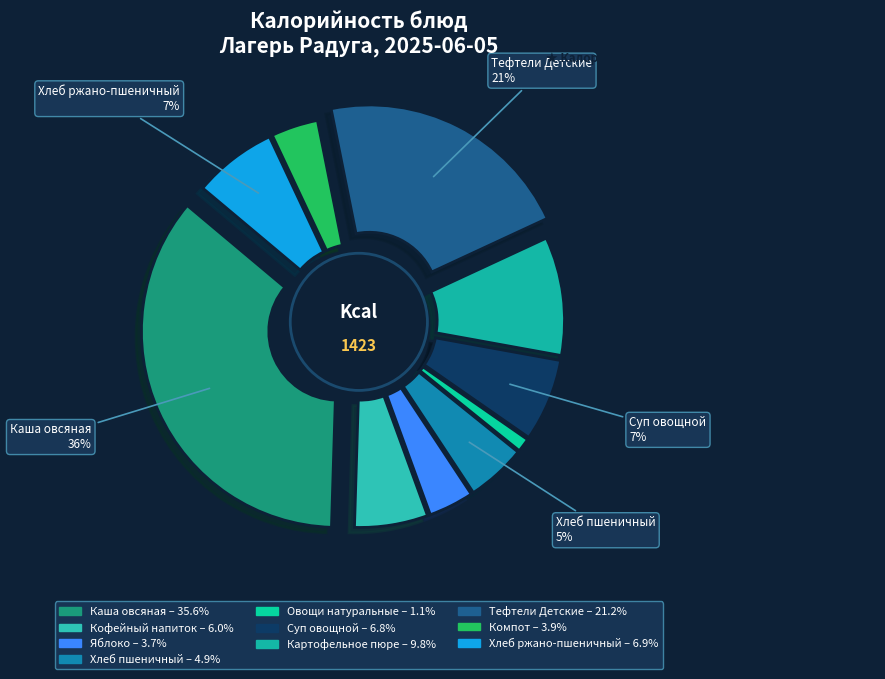

Rank the categories by value from lowest to highest.

Овощи натуральные, Яблоко, Компот, Хлеб пшеничный, Кофейный напиток, Суп овощной, Хлеб ржано-пшеничный, Картофельное пюре, Тефтели Детские, Каша овсяная